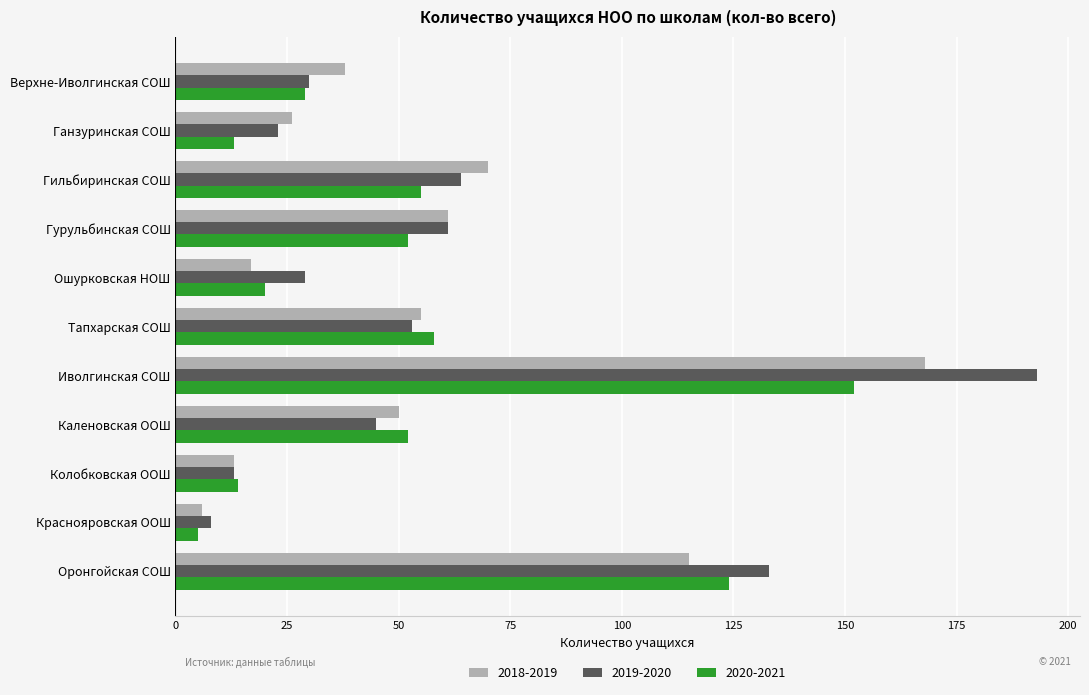

Rank the series by their maximum value, from highest to lowest.

2019-2020, 2018-2019, 2020-2021